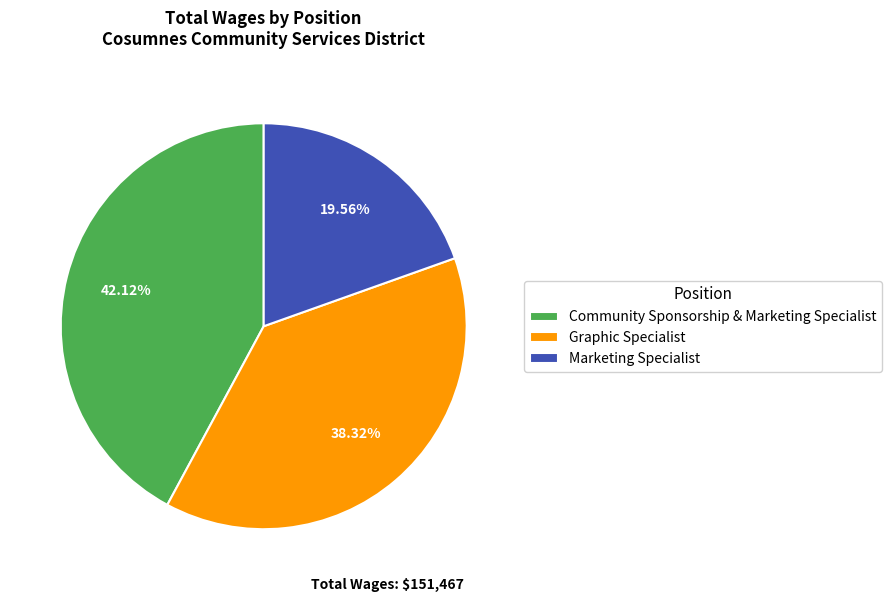

Approximately how many times larger is the value at Graphic Specialist compared to Marketing Specialist?

2.0